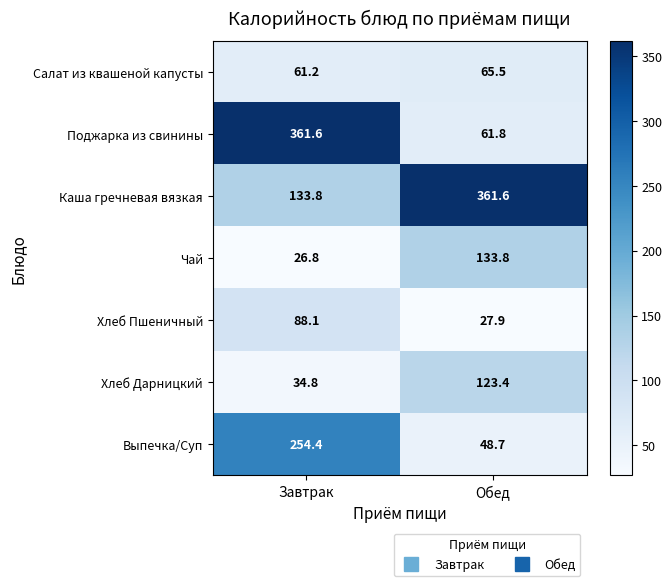

At which label does Чай first exceed 133?

Обед